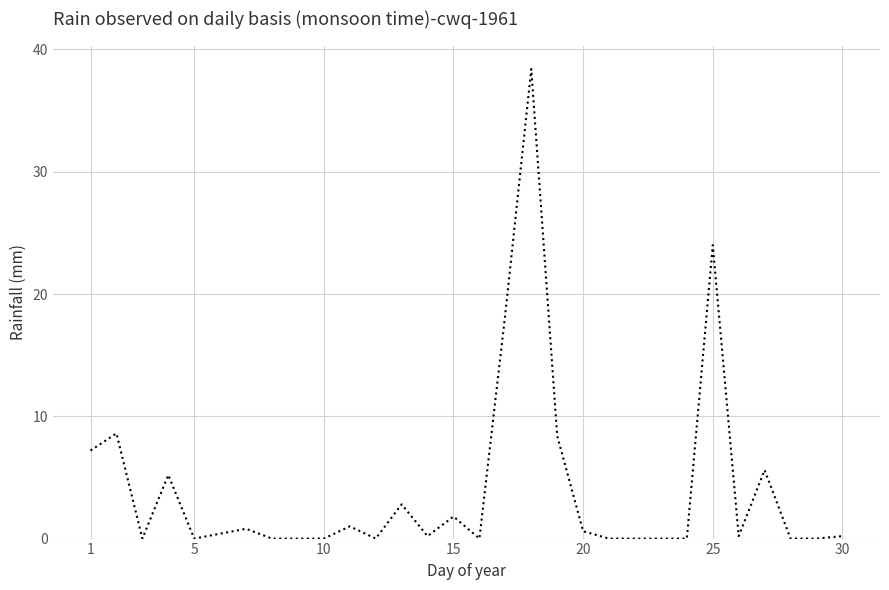

Reading left to right, transcribe all the data shown in this chart.

7.2	8.6	0.0	5.2	0.0	0.4	0.8	0.0	0.0	0.0	1.0	0.0	2.8	0.2	1.8	0.0	18.4	38.4	8.4	0.6	0.0	0.0	0.0	0.0	24.0	0.2	5.6	0.0	0.0	0.2